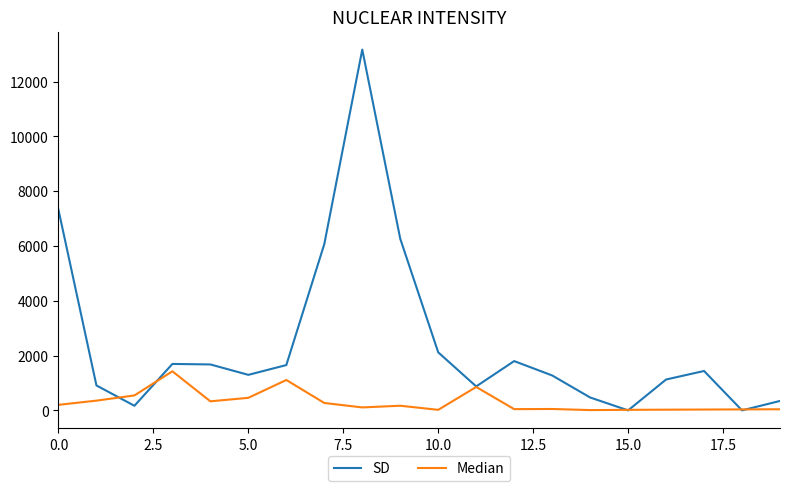

Does the chart display data point markers on the line(s)?

No